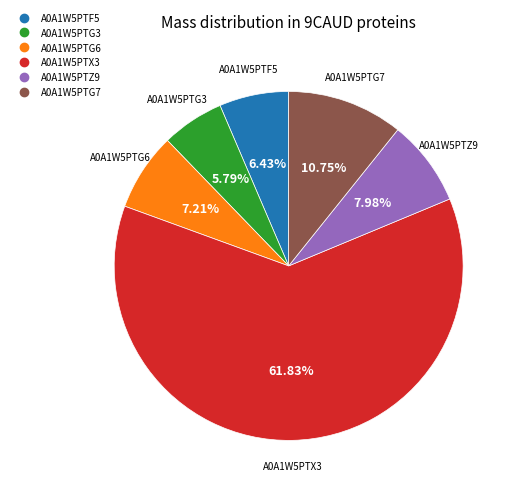

To the nearest percent, what is the difference between the largest and smallest slice percentages?

56%